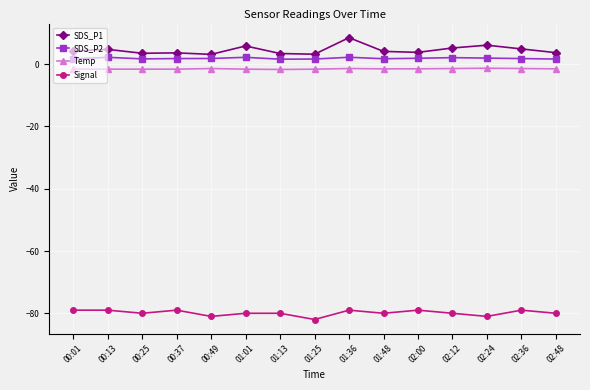

What position from the left is 02:36?

14